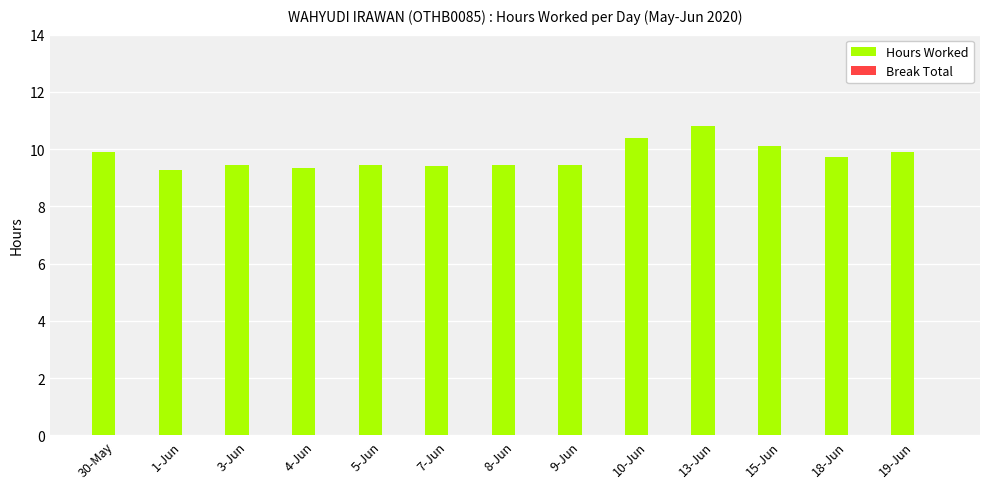

What is the difference between the maximum and minimum values?

1.5